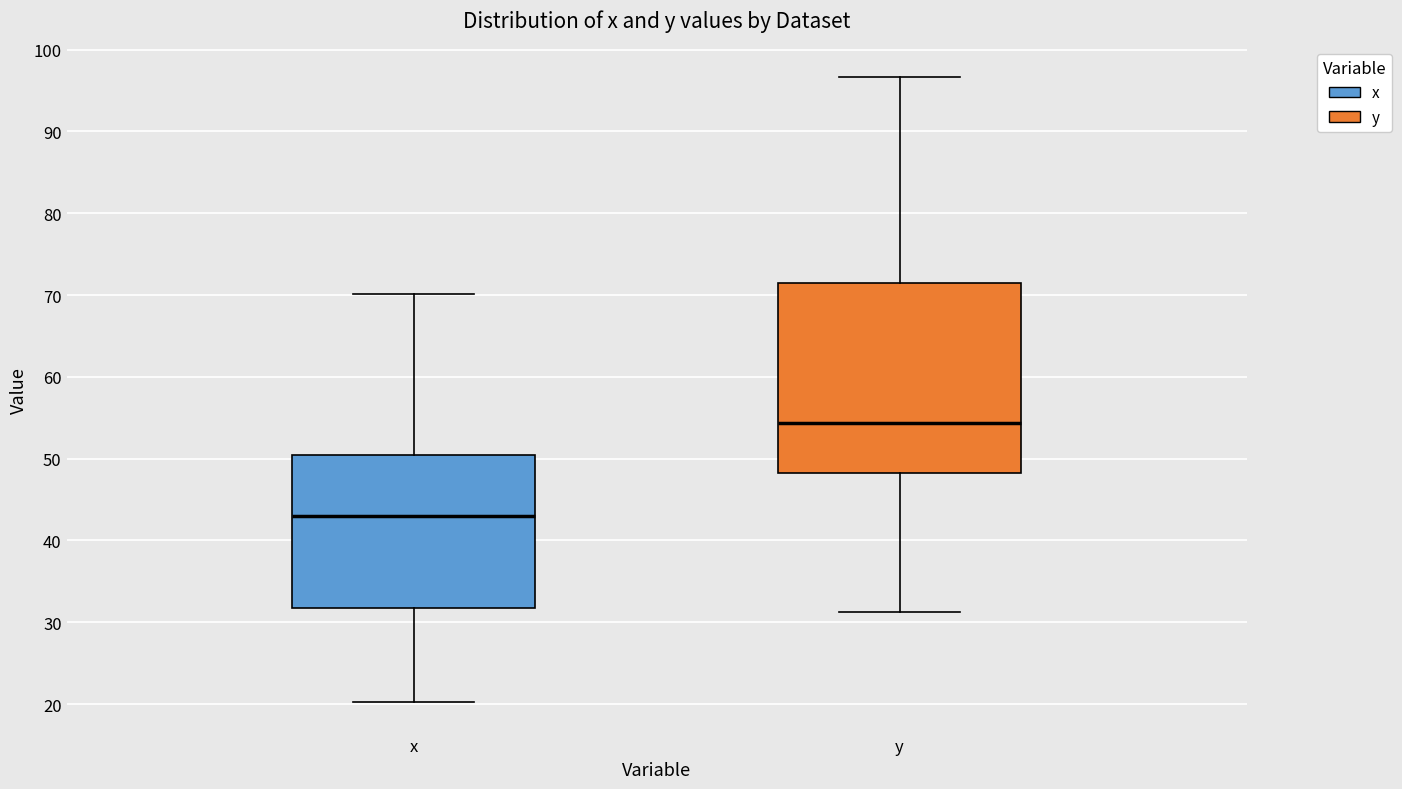

Reading left to right, read every box against the y-axis: the position of its median line, the range the box covers, and the ends of its whiskers. The values are not printed on the chart, so give them approximately, as read against the axis.

x: median 43, box 32 to 50, whiskers 20 to 70
y: median 54, box 48 to 72, whiskers 31 to 97